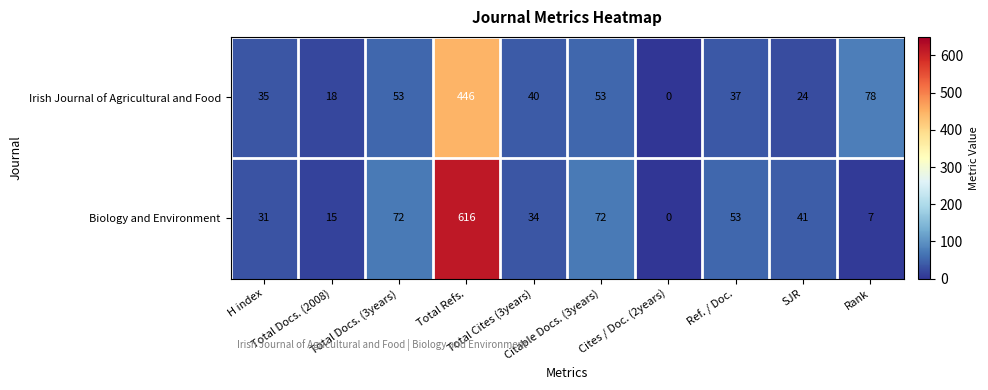

Which series has the largest total across all categories?

Biology and Environment